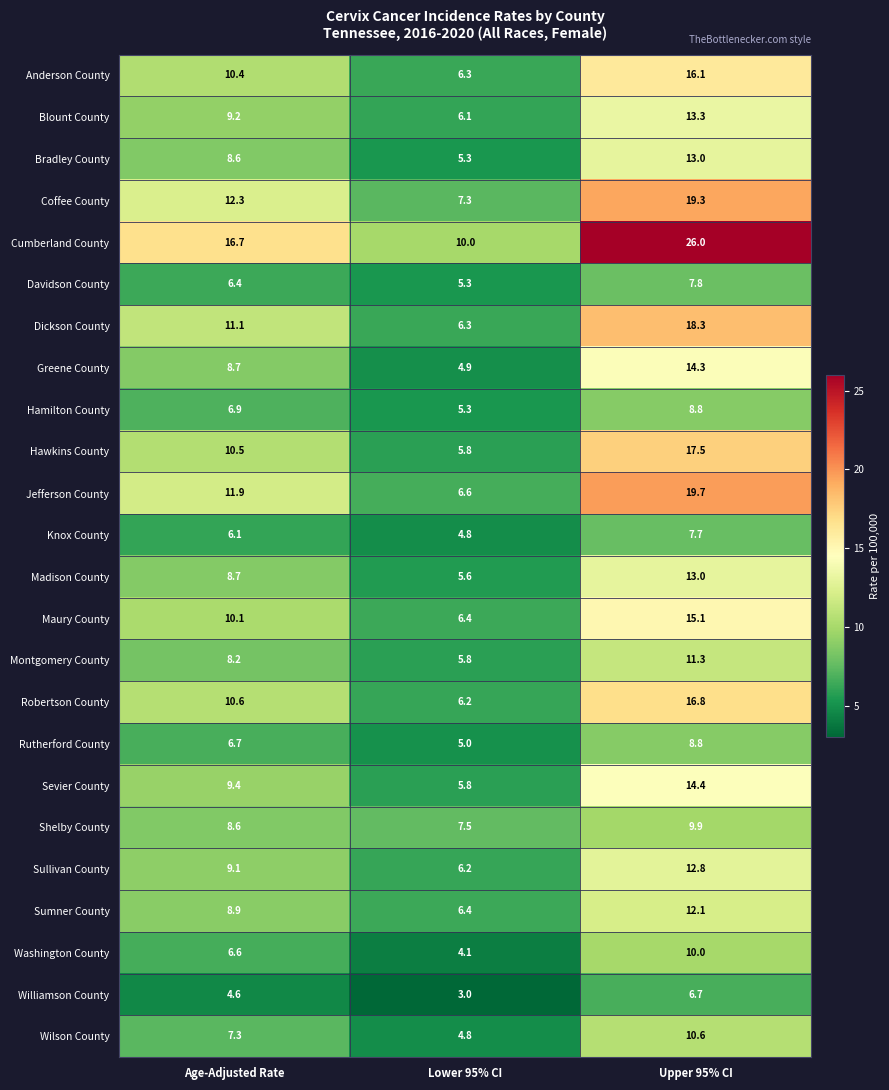

The value of Greene County at Lower 95% CI is 7.6. True or false?

False